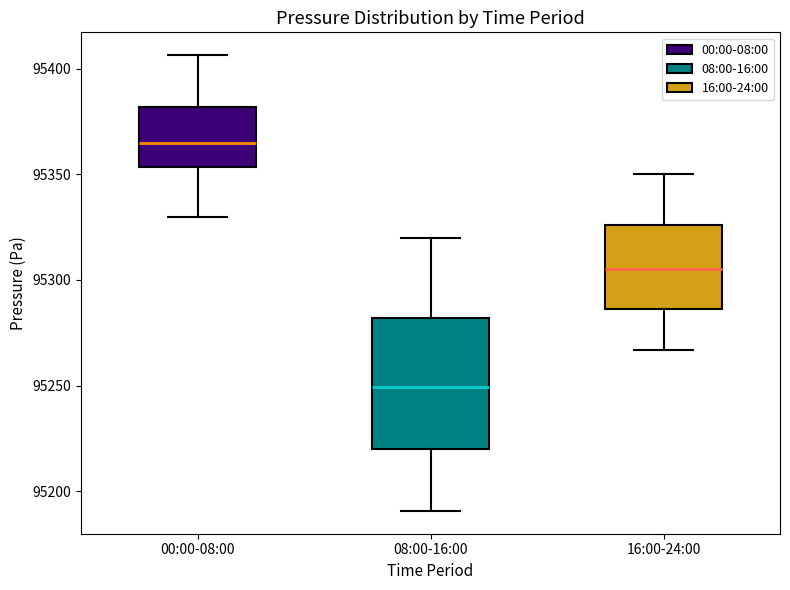

Comparing the boxes themselves (not the whiskers), which one is the tallest?

08:00-16:00